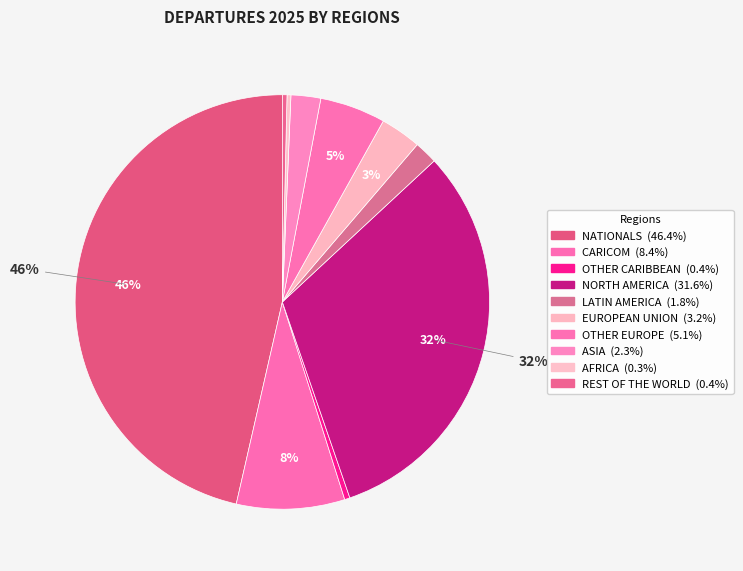

What percentage do OTHER CARIBBEAN and NATIONALS together represent?

46.8%